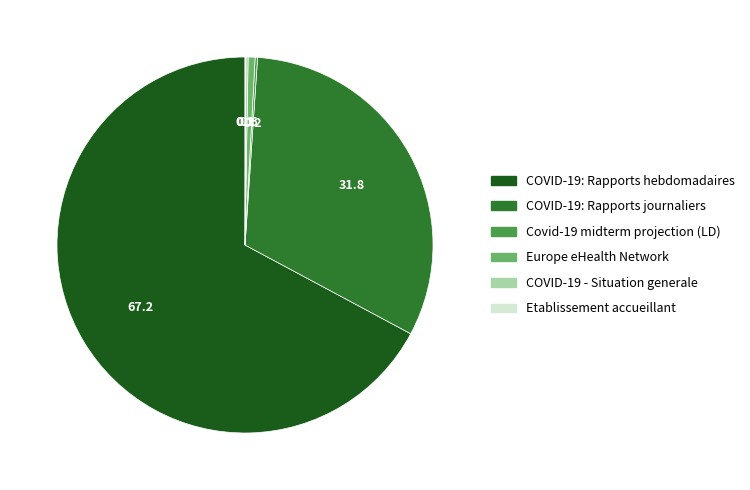

Approximately how many times larger is the value at COVID-19: Rapports hebdomadaires compared to Europe eHealth Network?

113.0